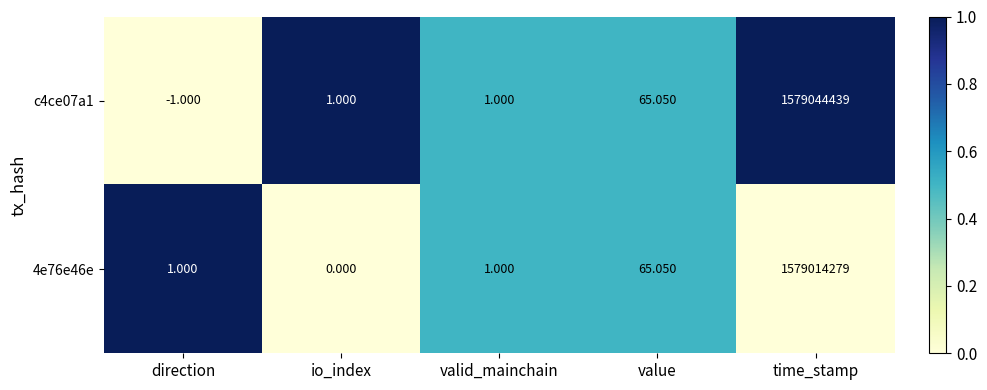

Rank the series at direction from lowest to highest value.

c4ce07a1, 4e76e46e